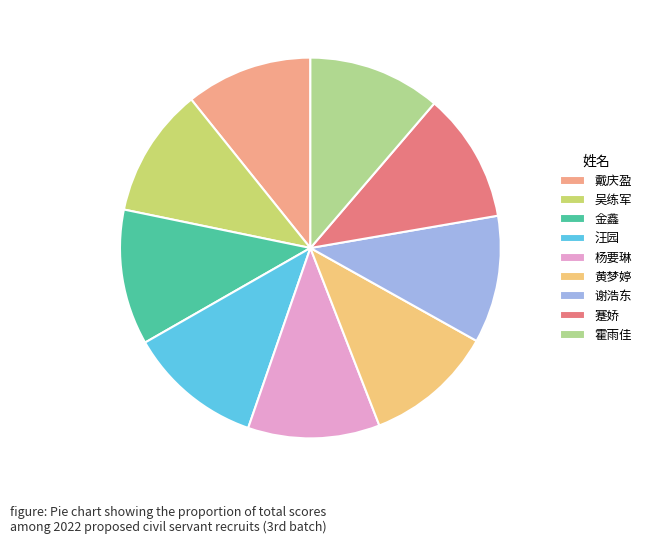

How many segments does this pie chart have?

9